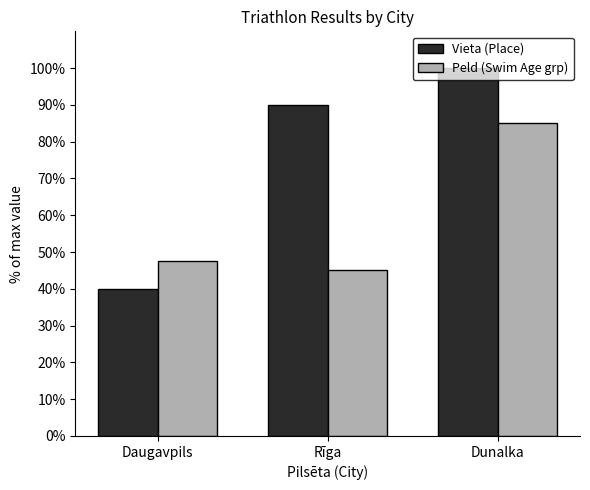

What are all the series names shown in the legend?

Vieta (Place), Peld (Swim Age grp)